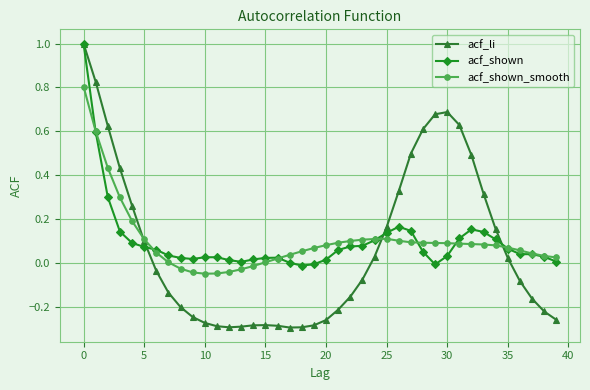

Which series has the widest spread of values?

acf_li